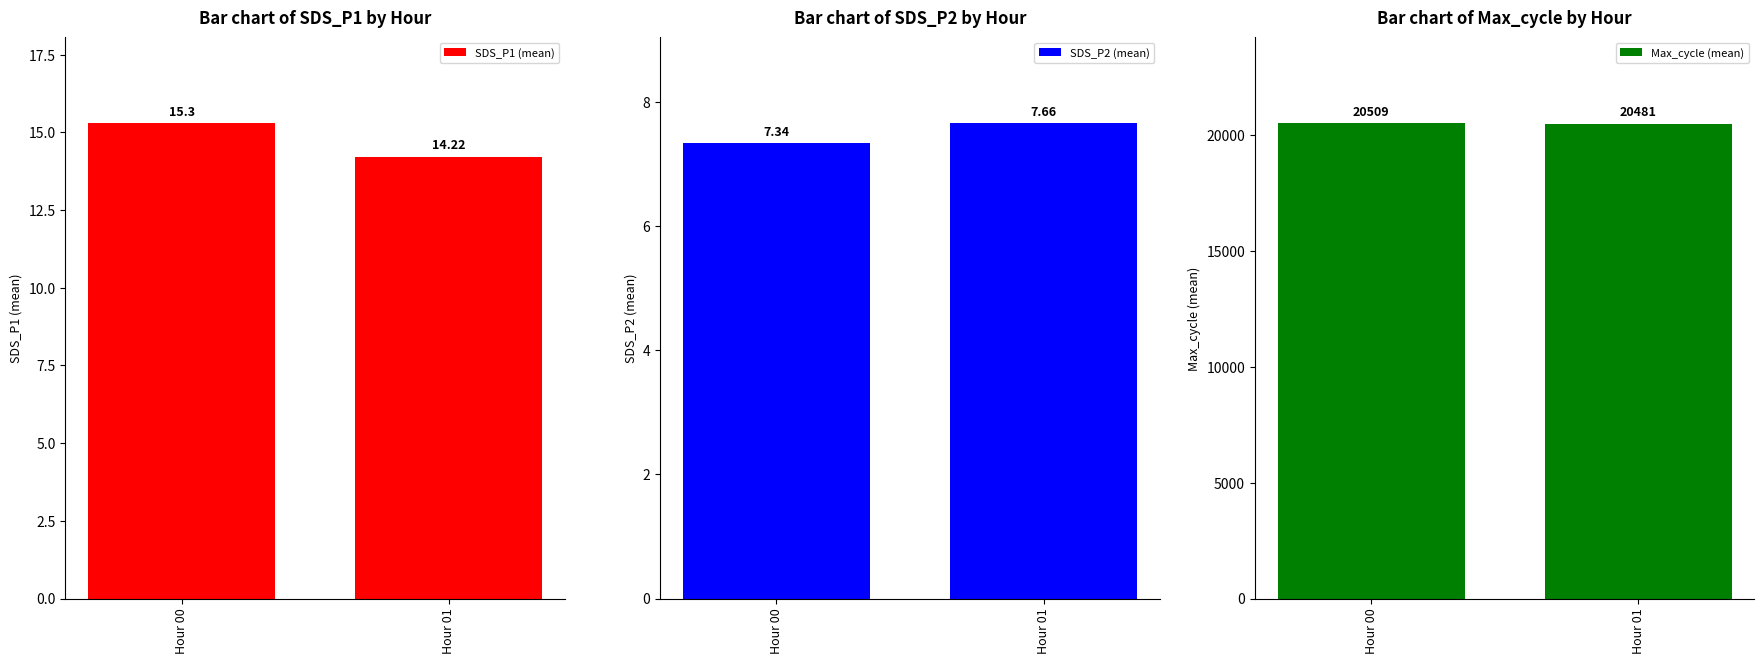

At which category does the chart reach its minimum across all series?

Hour 00